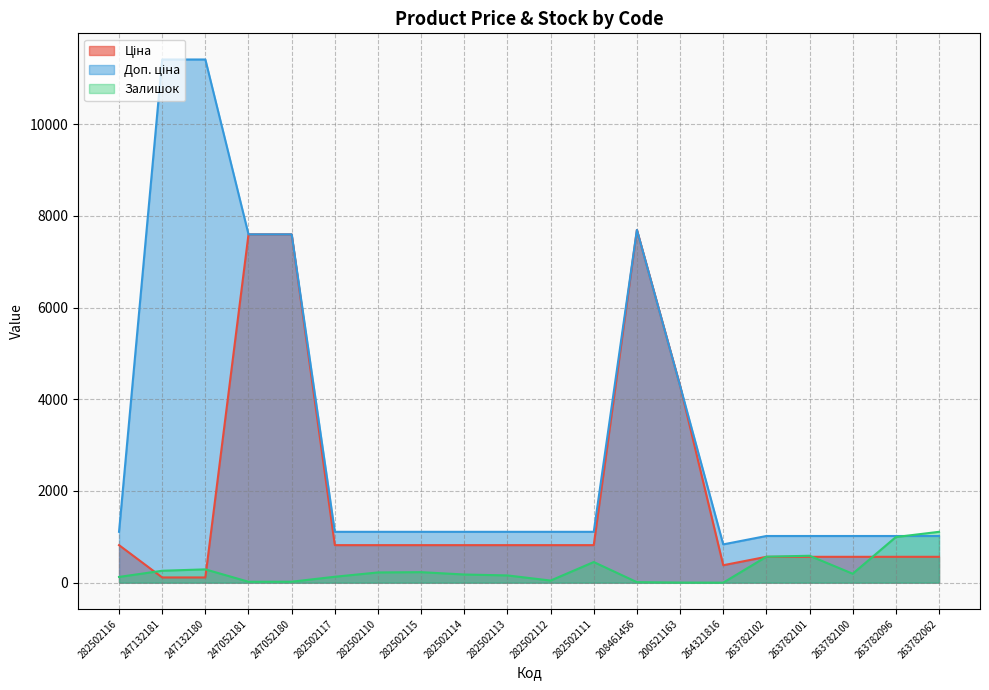

True or false: Ціна has a value of 487.1 at 282502113.

False